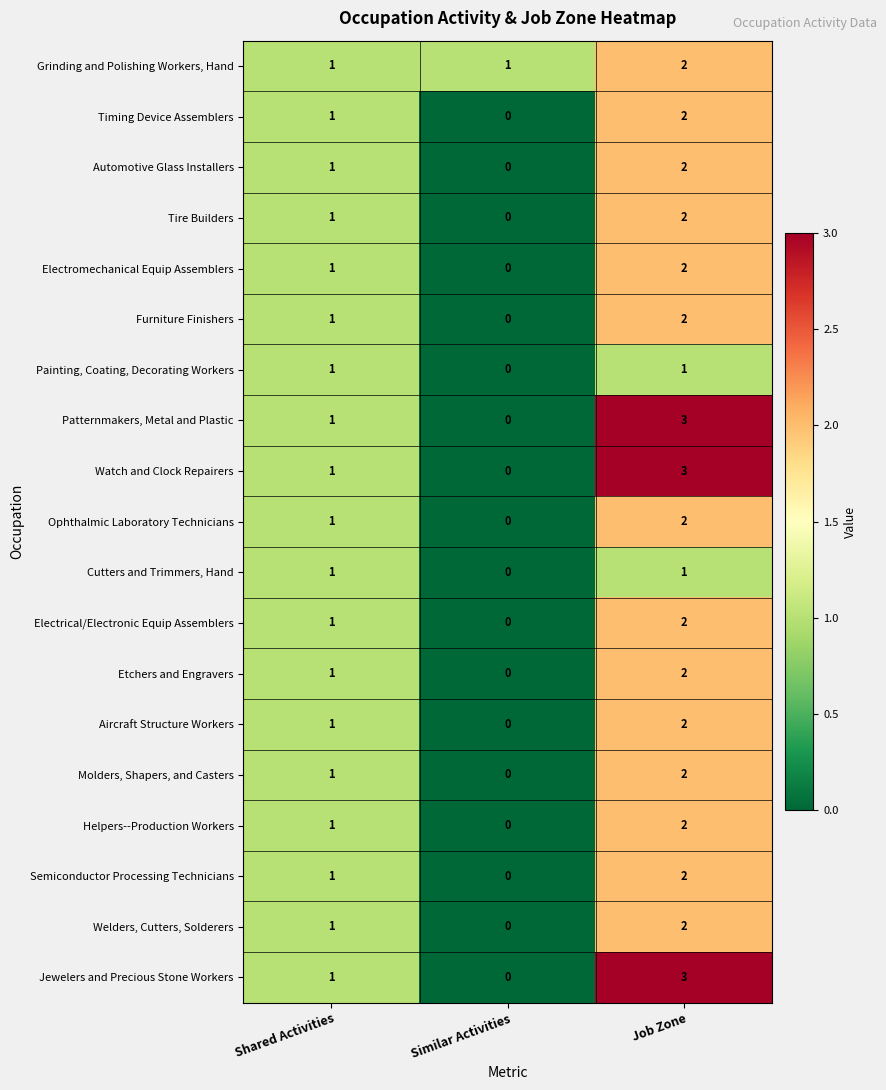

How many distinct data groups are displayed?

19